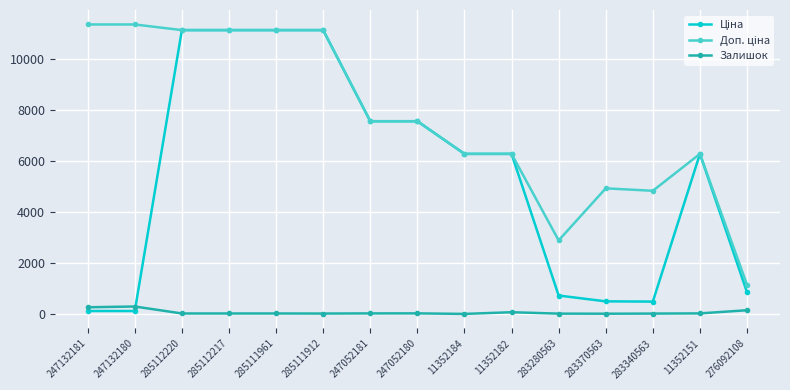

What is the maximum value shown in the chart?

11334.0